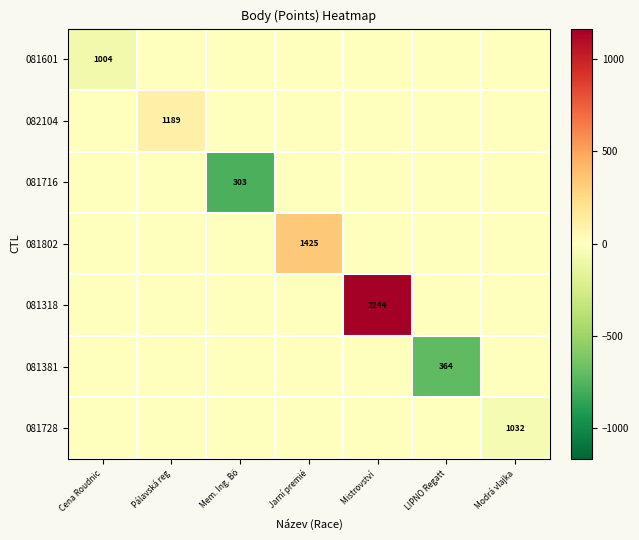

The value of 081601 at Cena Roudnic is 1004. True or false?

True